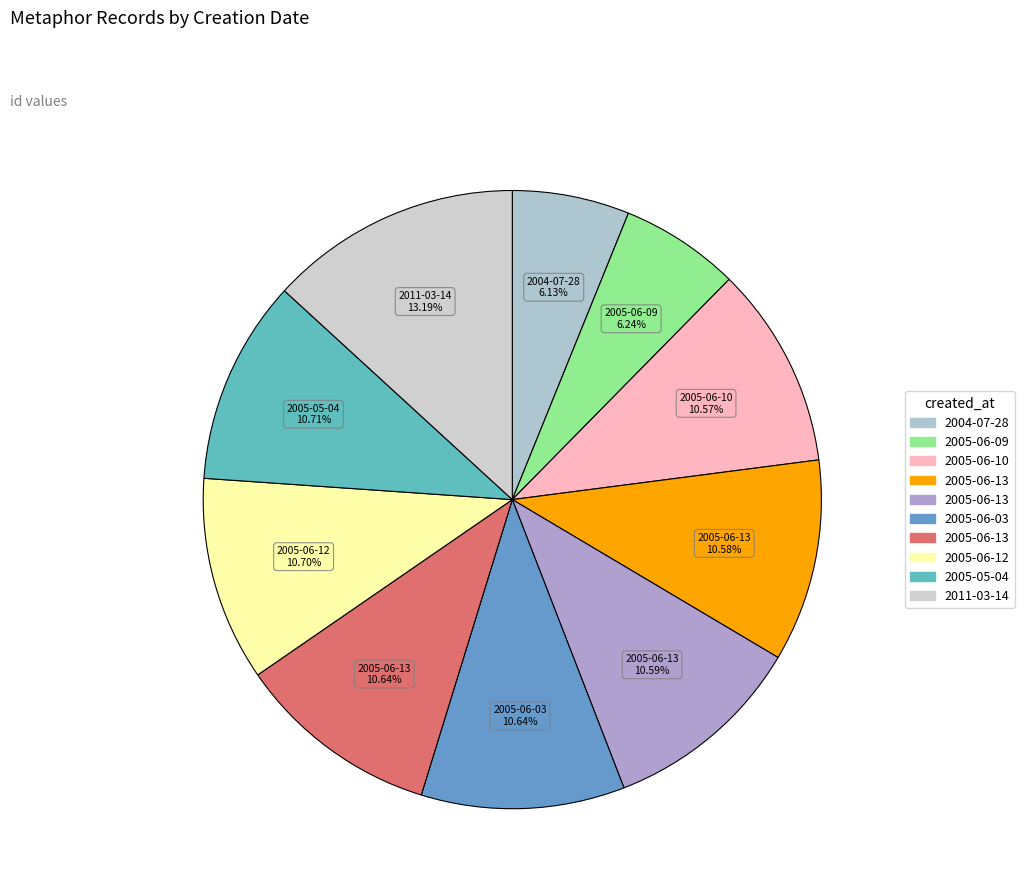

Which slice is the largest?

2011-03-14